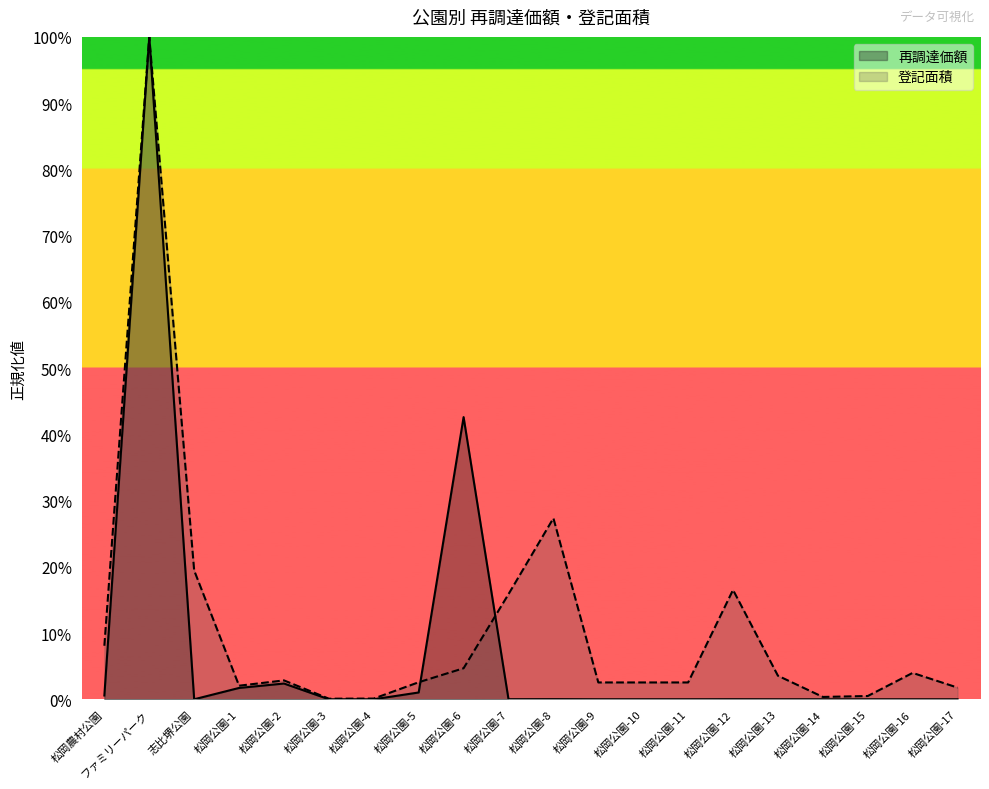

Is it true that 再調達価額 equals 0.0 at 松岡公園-7?

True